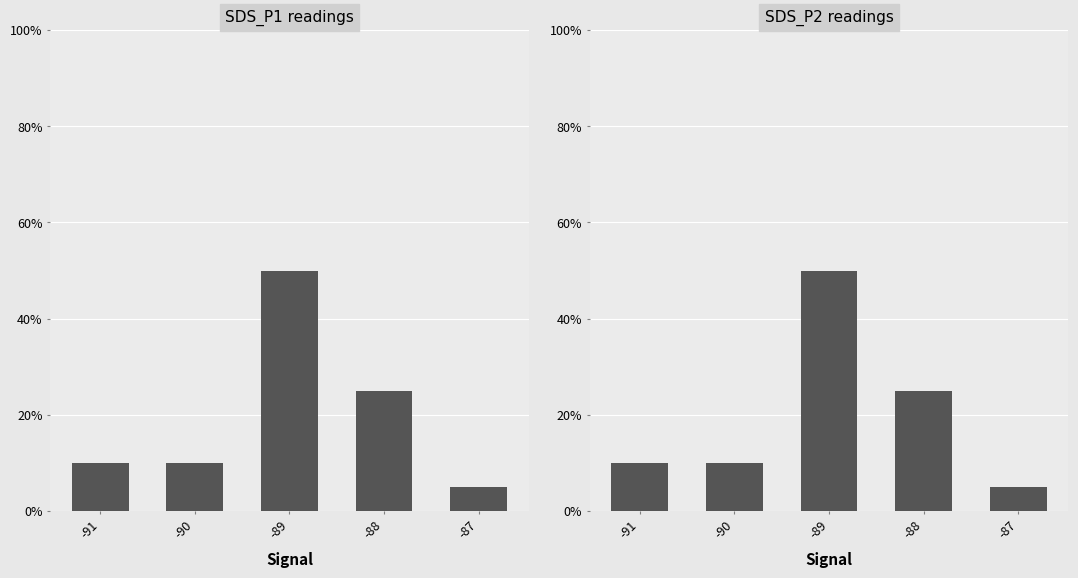

The SDS_P1 readings series shows 5 at -87. True or false?

True